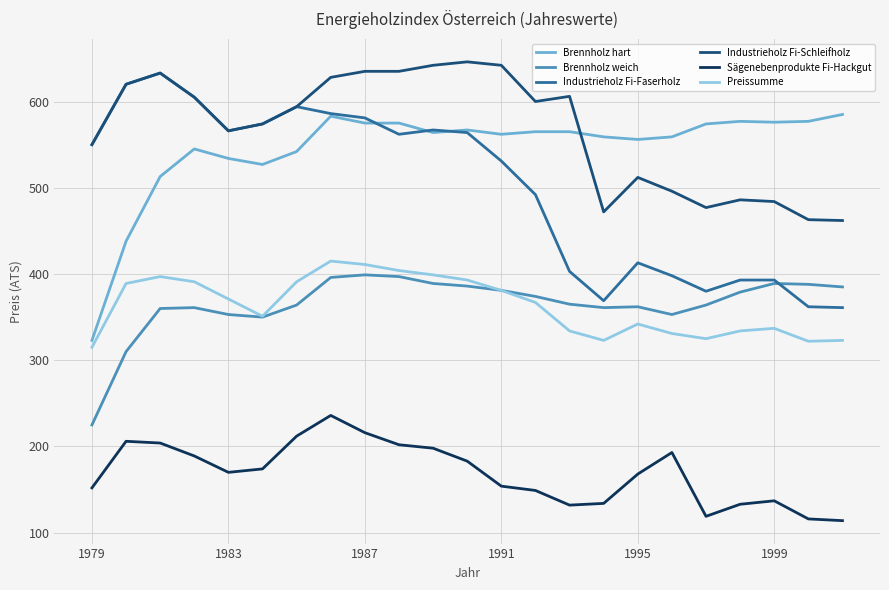

True or false: Industrieholz Fi-Schleifholz and Preissumme intersect in this chart.

False